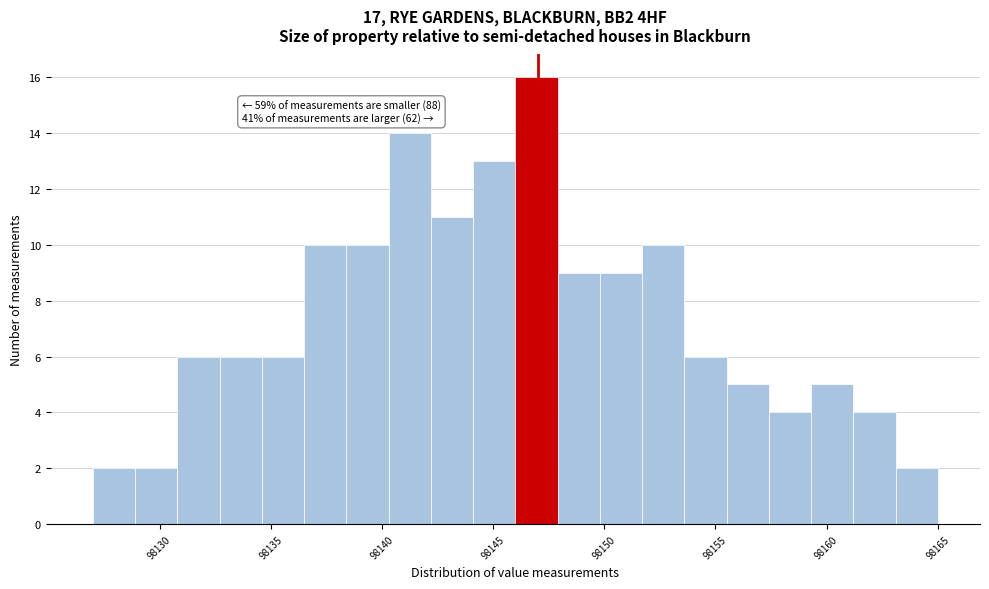

Around what value on the x-axis is the tallest bar? Give the approximate position of its centre, as read against the axis.

98147.0